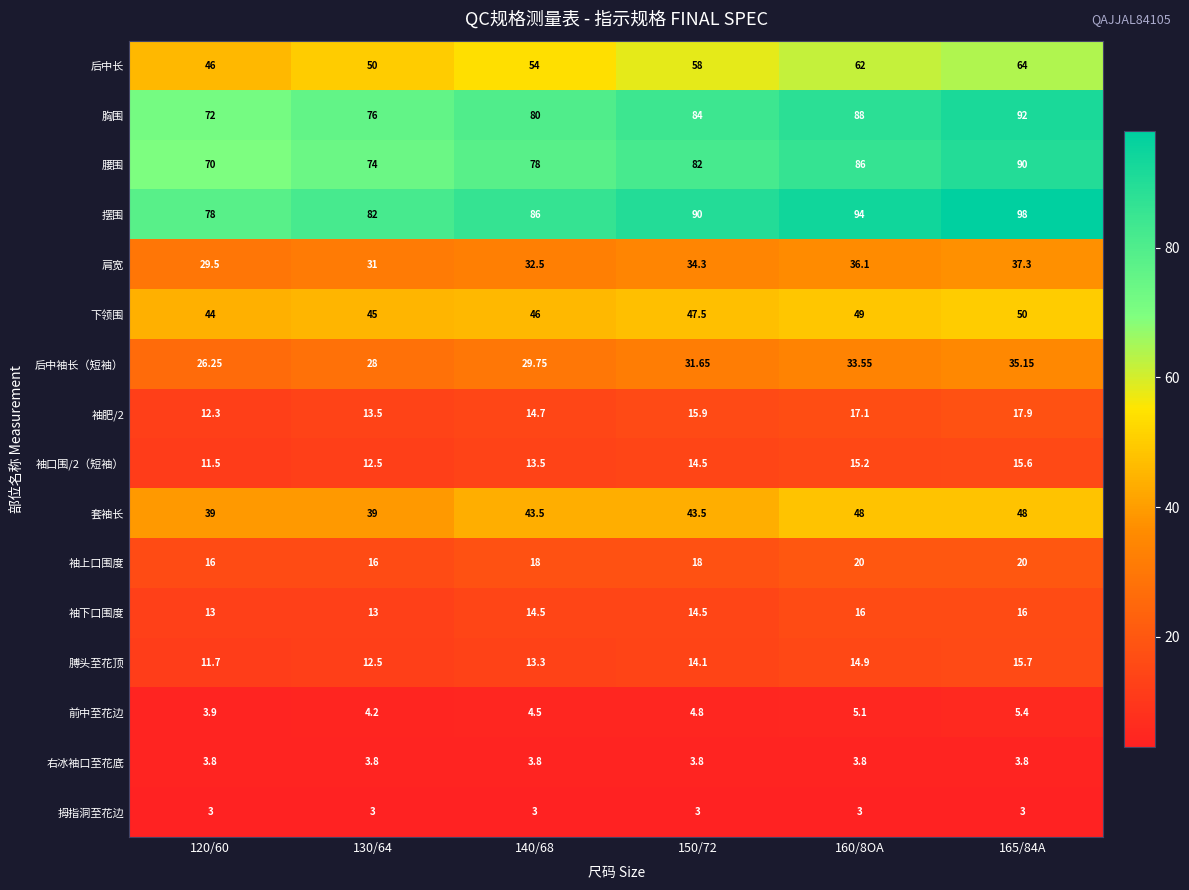

Is the value of 袖口围/2（短袖） at 150/72 greater than the value of 后中长 at 130/64?

No